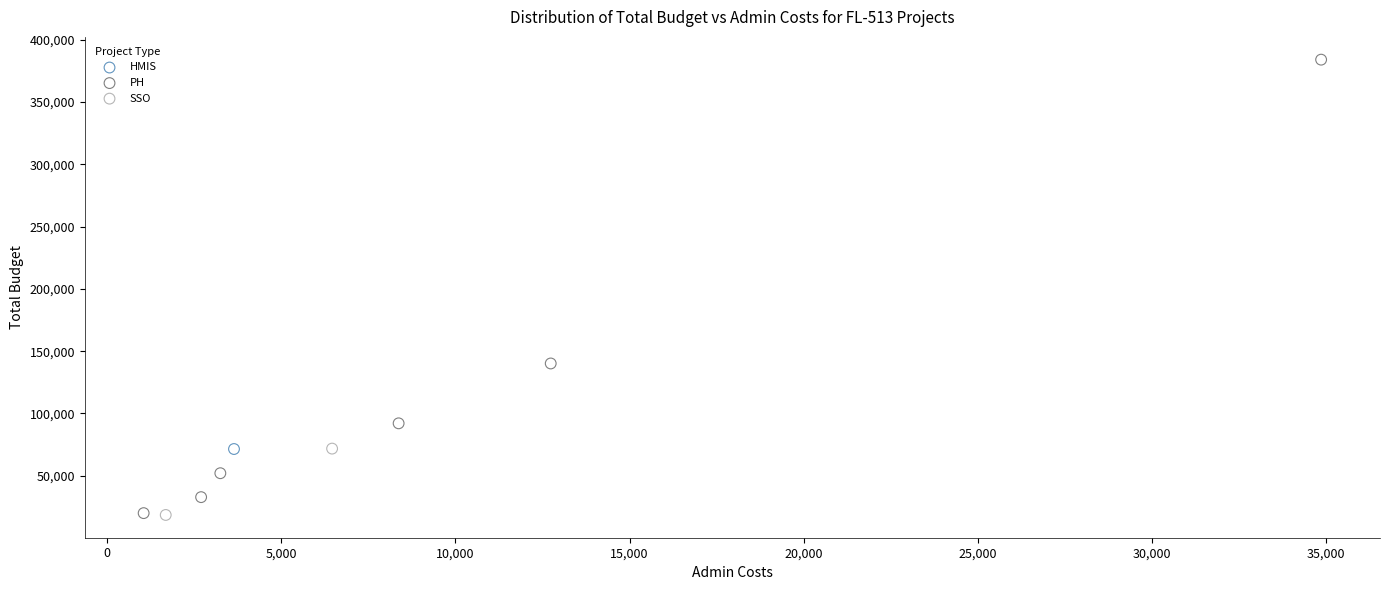

What are all the series names shown in the legend?

HMIS, PH, SSO